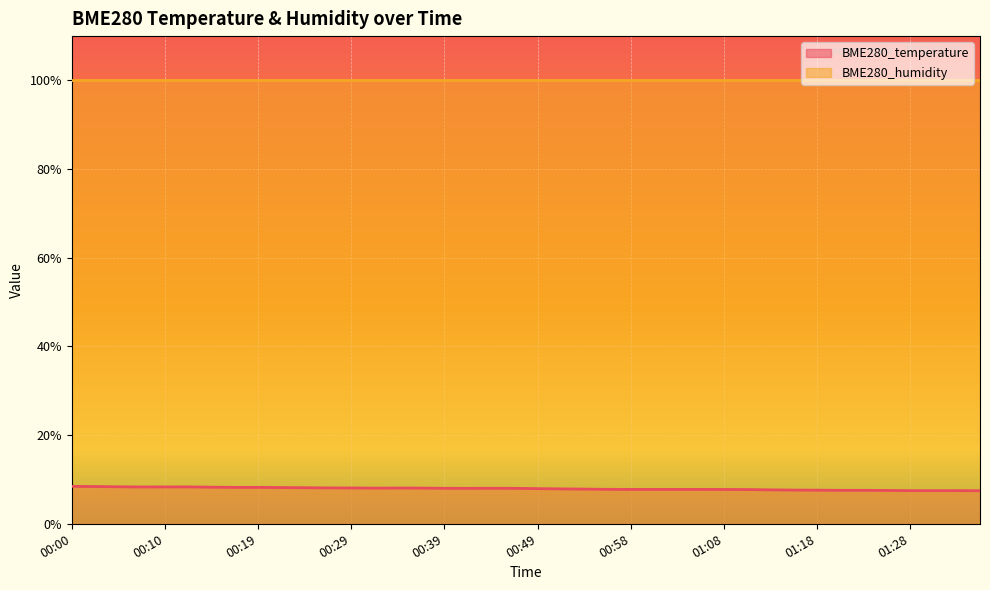

What is the greatest value displayed?

100.0